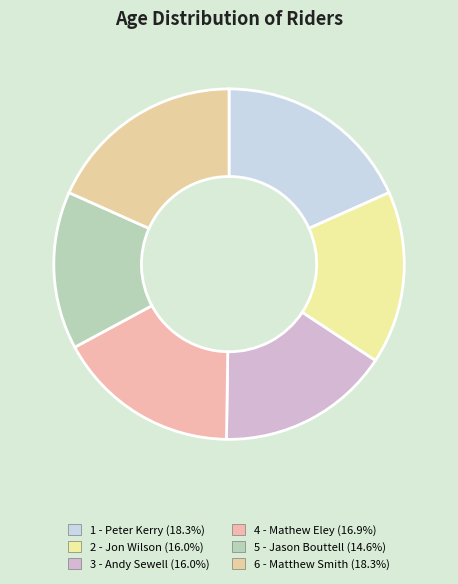

Which category has the biggest portion of the pie?

1 - Peter Kerry